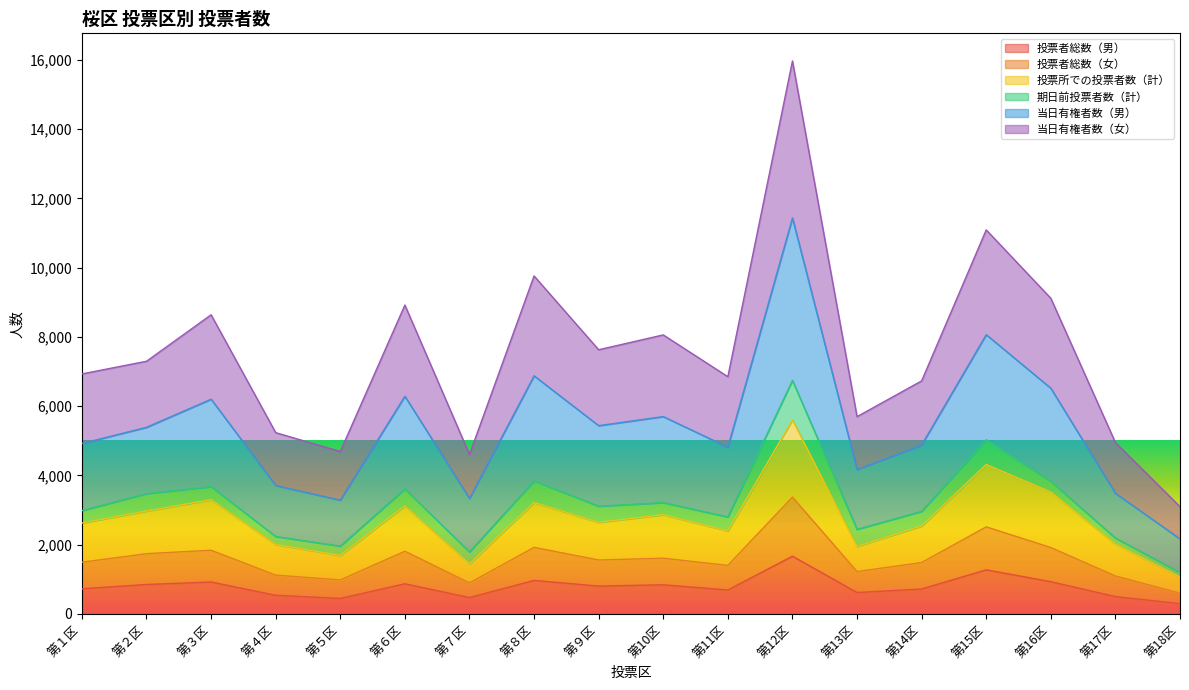

Which category has the highest value in the 投票者総数（男） series?

第12区